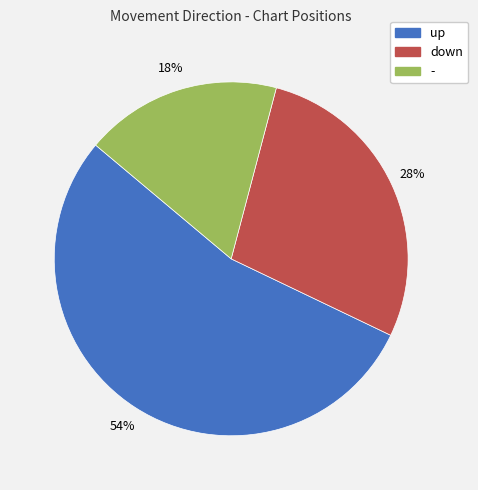

Which slice is the largest?

up